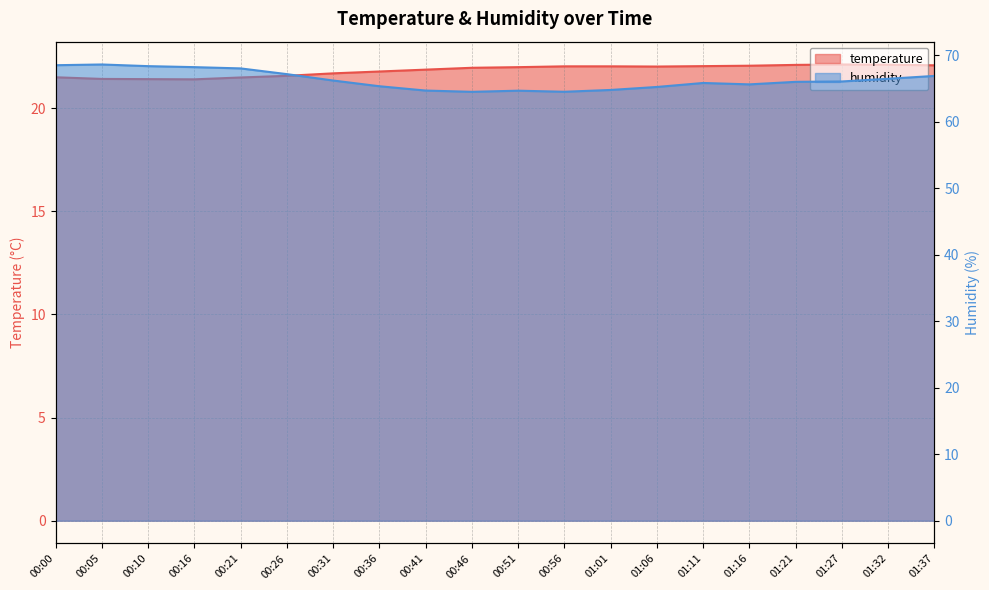

What is the sum of all temperature values?

436.5